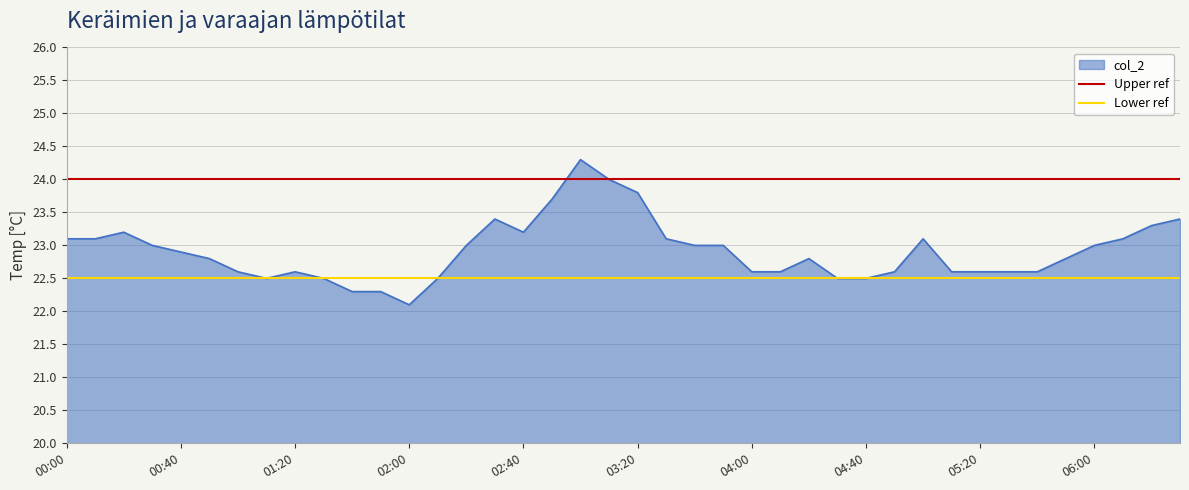

Is the value of Lower ref at 00:00 greater than the value of Upper ref at 00:00?

No